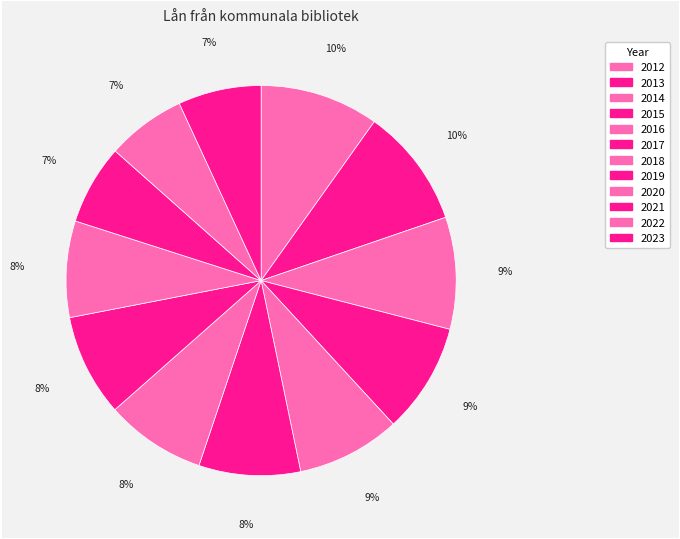

How many segments does this pie chart have?

12